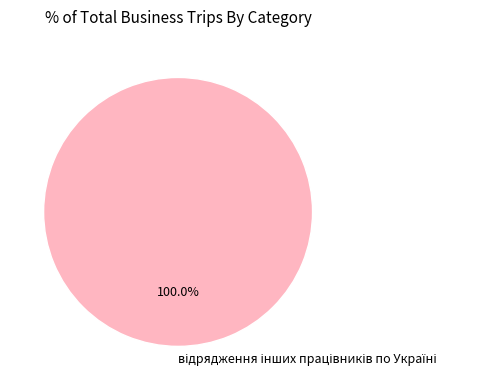

Does any single category account for the majority?

Yes